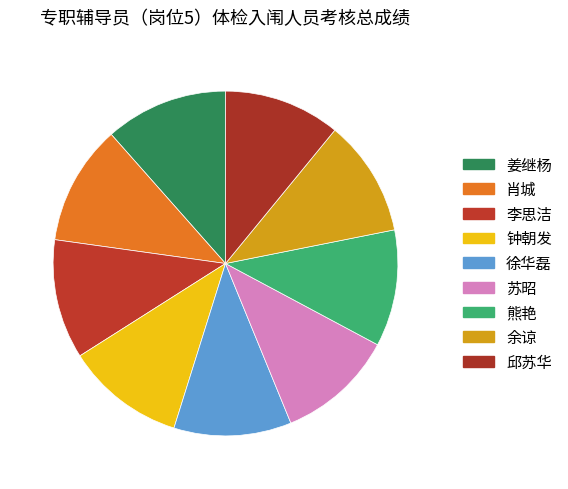

Count the number of slices in the pie.

9